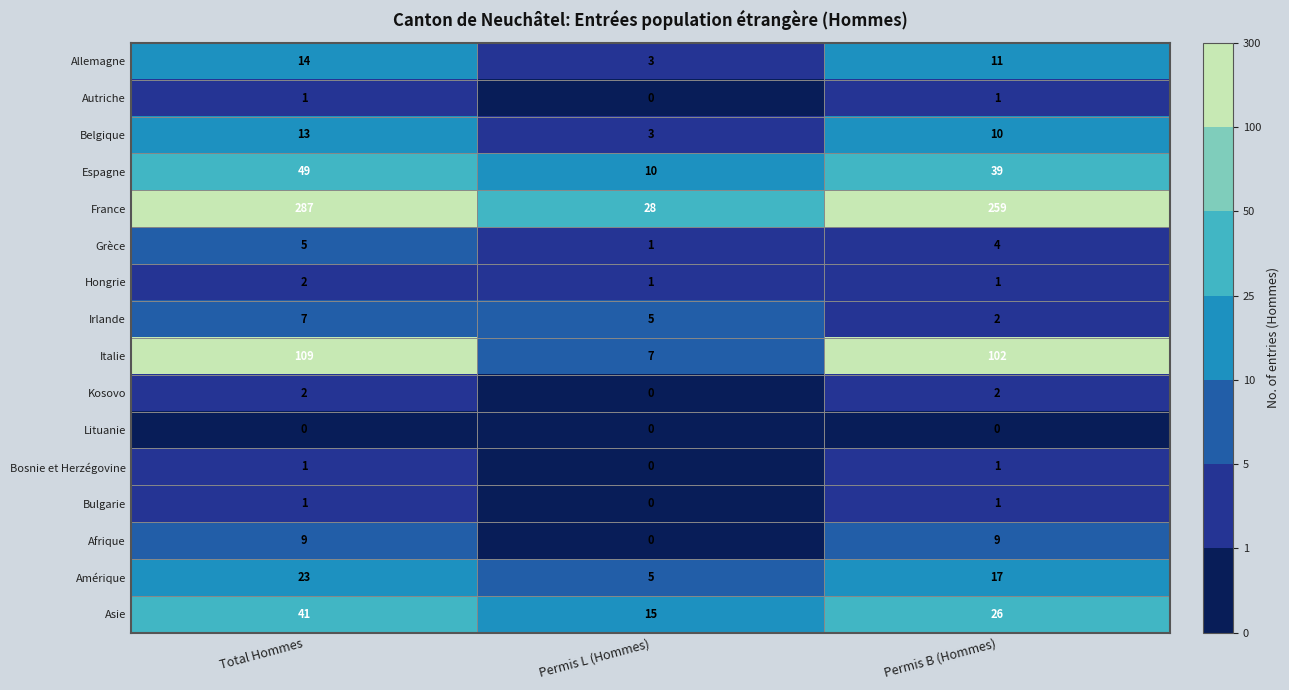

Between Total Hommes and Permis L (Hommes), which series saw the biggest shift?

France